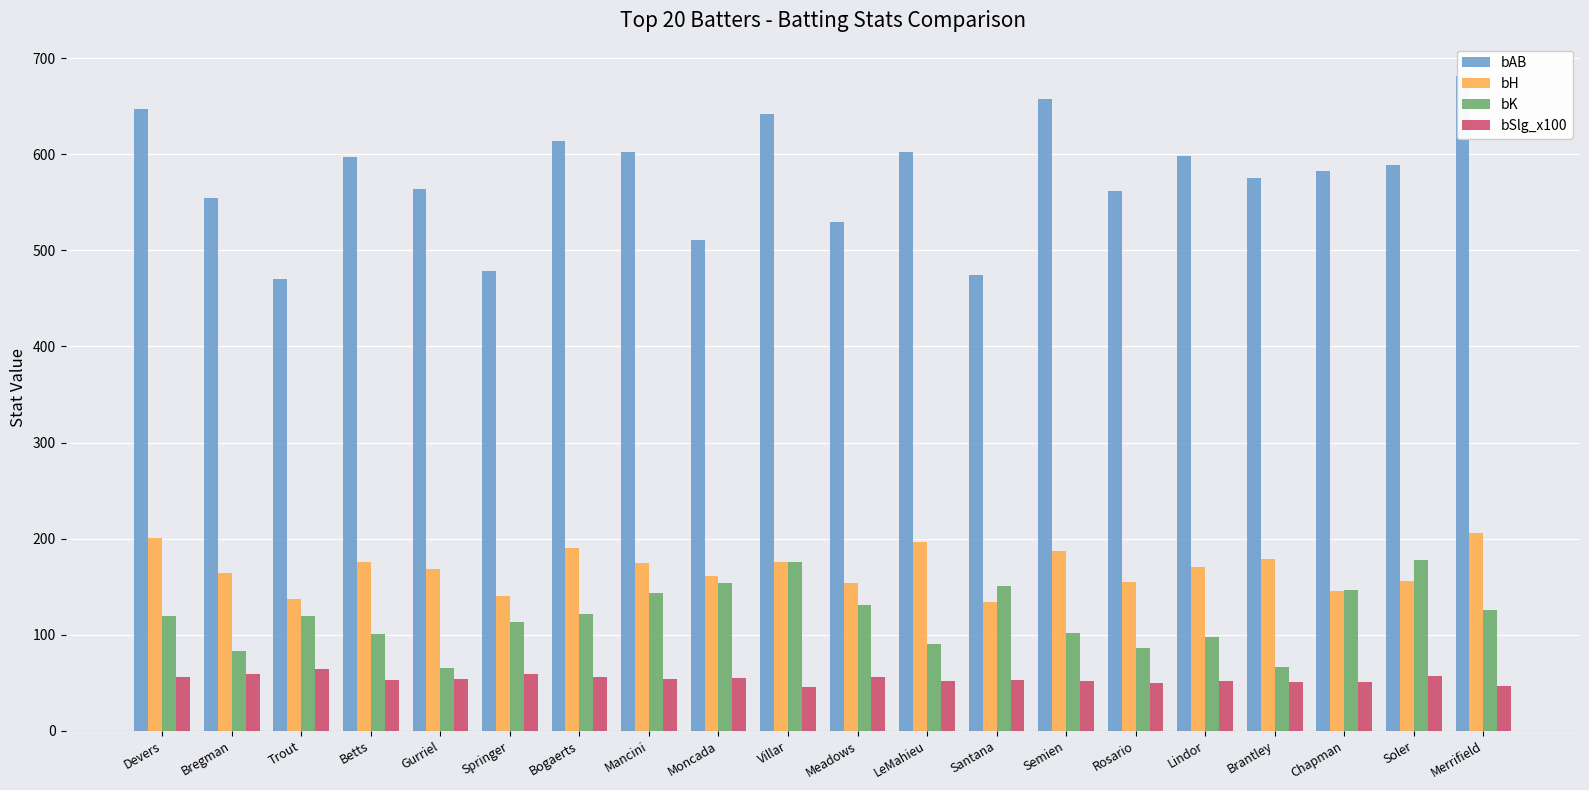

How many distinct data groups are displayed?

4